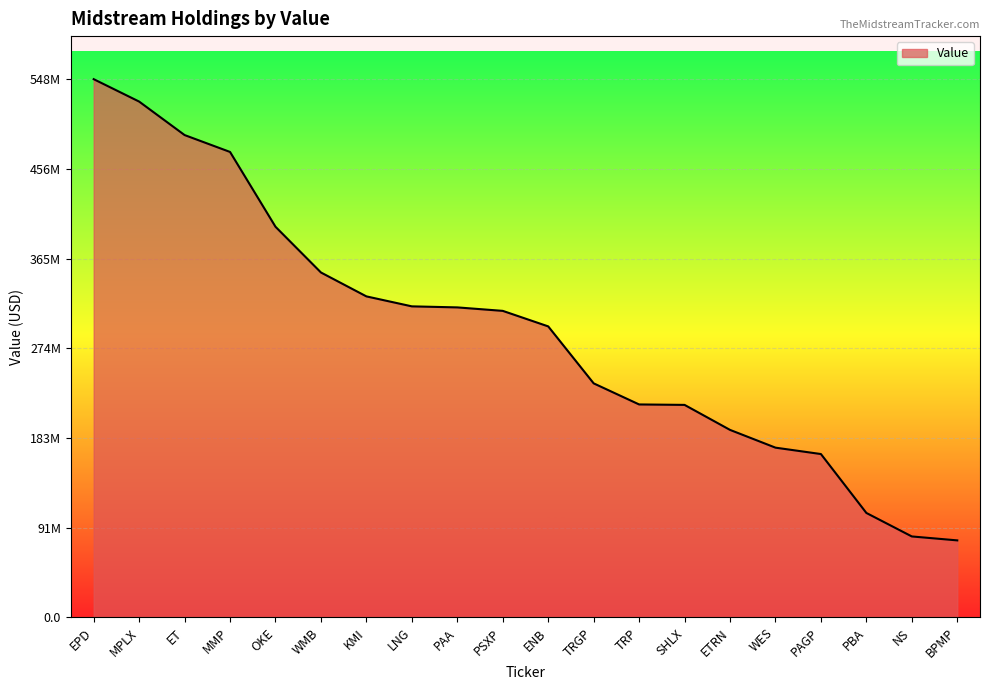

What is the maximum value shown in the chart?

547528000